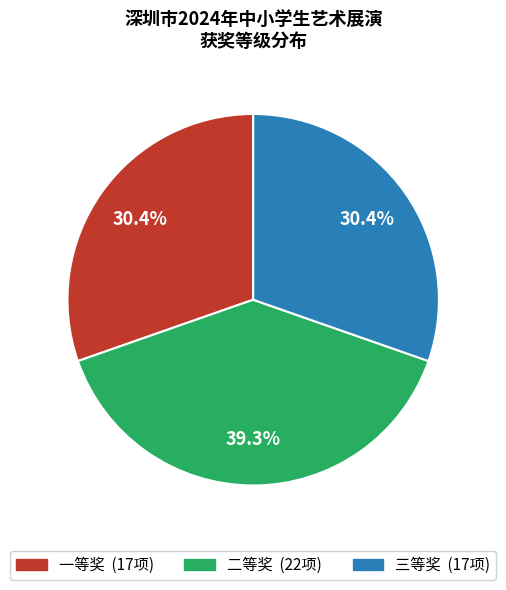

How much of the chart is everything except 一等奖?

69.6%